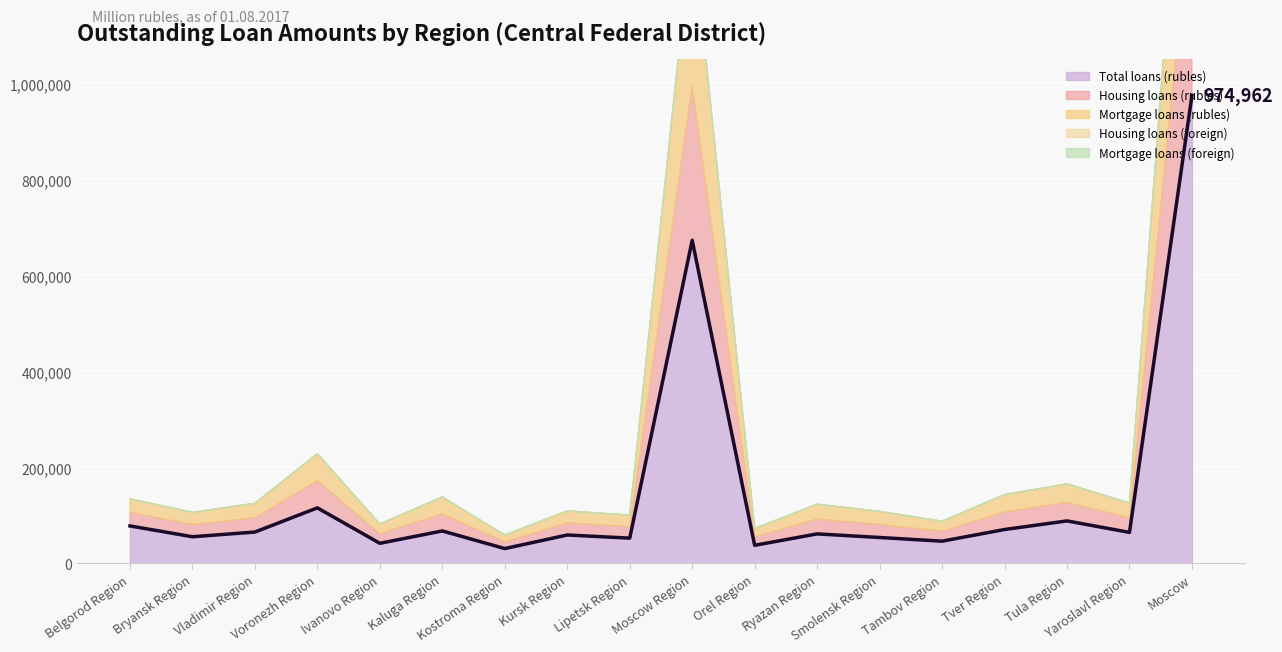

True or false: Housing loans (rubles) and Total loans (rubles) cross at least once.

False